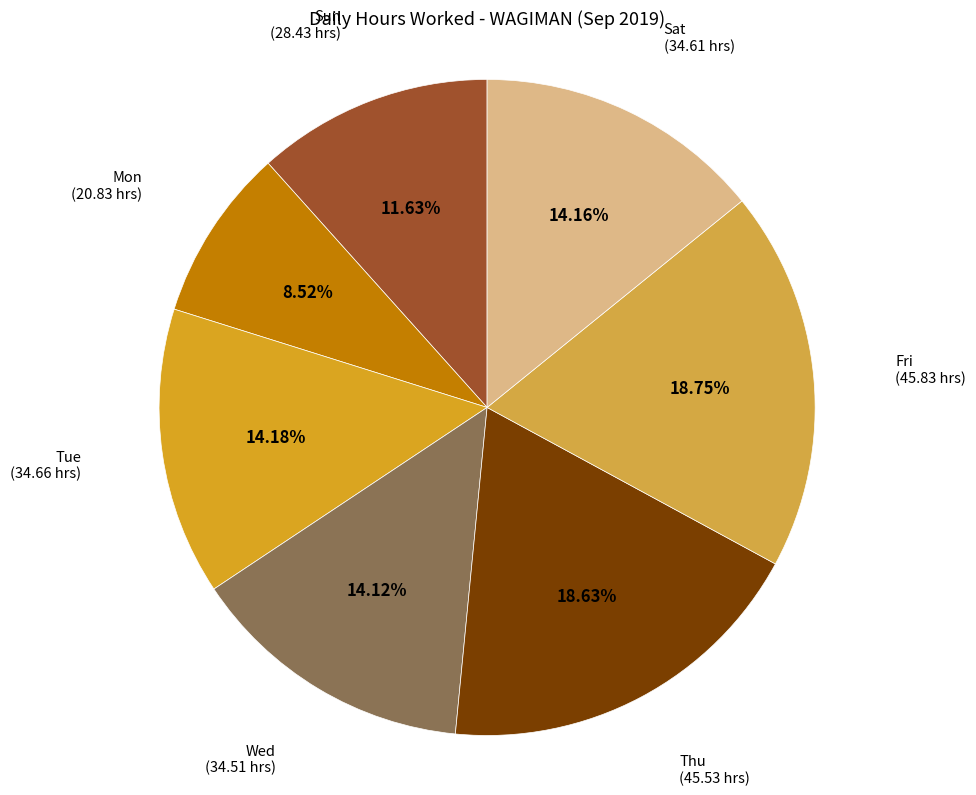

Is there any slice that represents more than half of the pie?

No